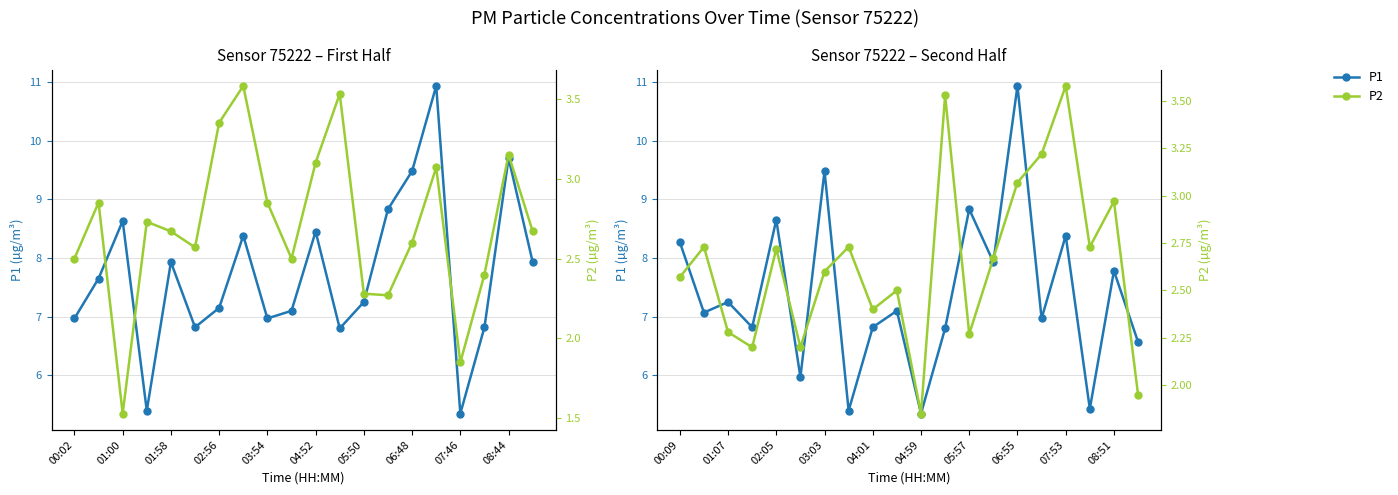

What is the value of the P1 point at the 3rd from the left?

7.2